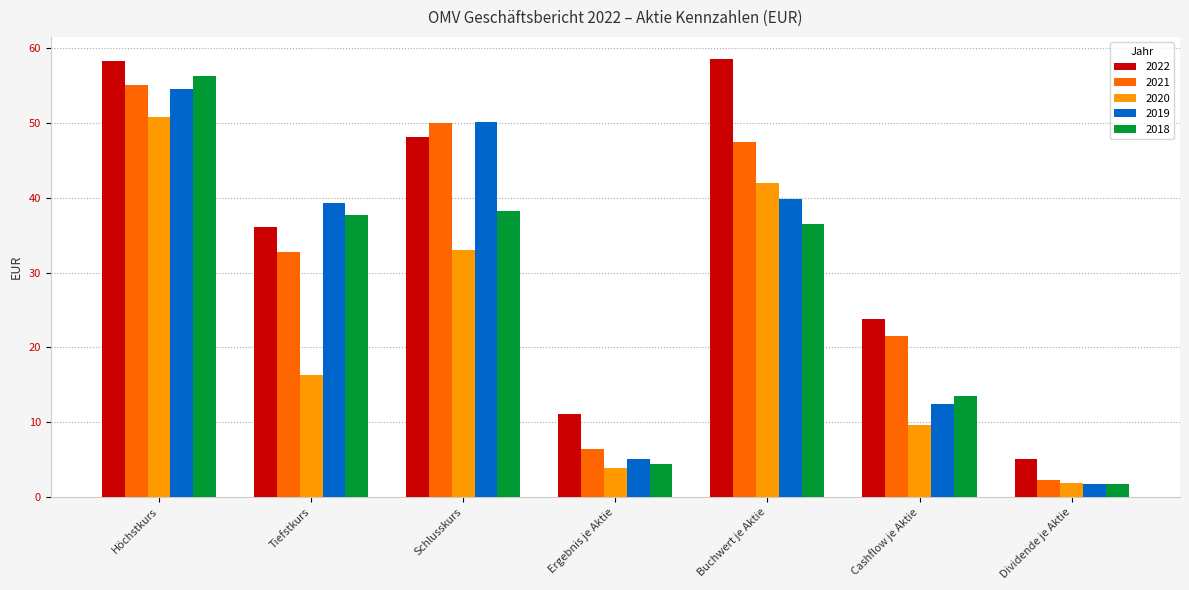

Which category has the highest value in the 2019 series?

Höchstkurs